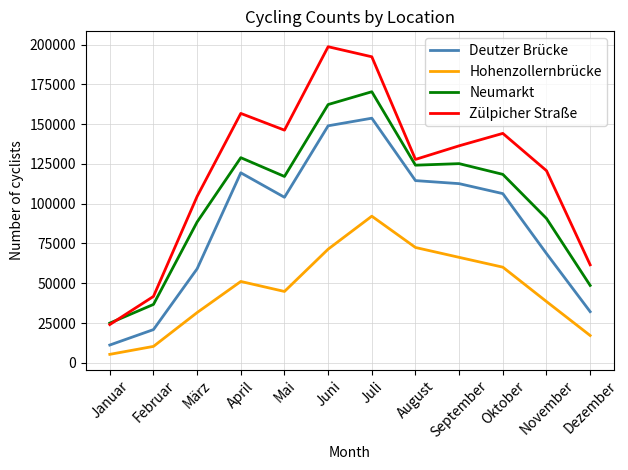

True or false: Deutzer Brücke and Hohenzollernbrücke cross at least once.

False